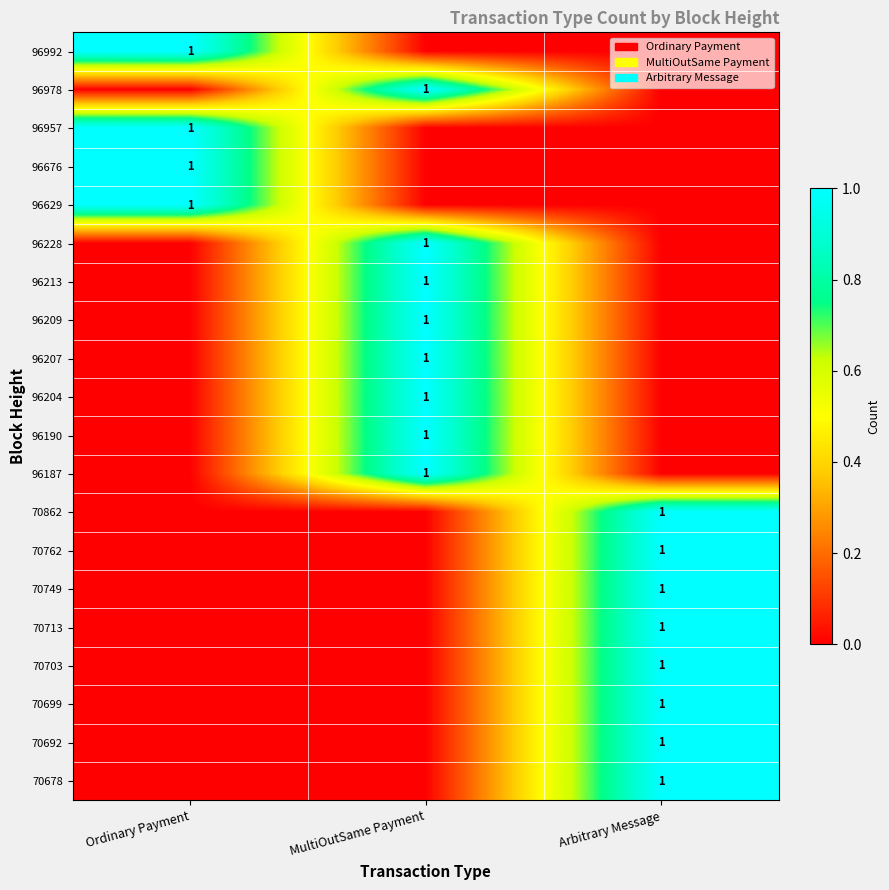

At how many categories does at least one series exceed 0?

3